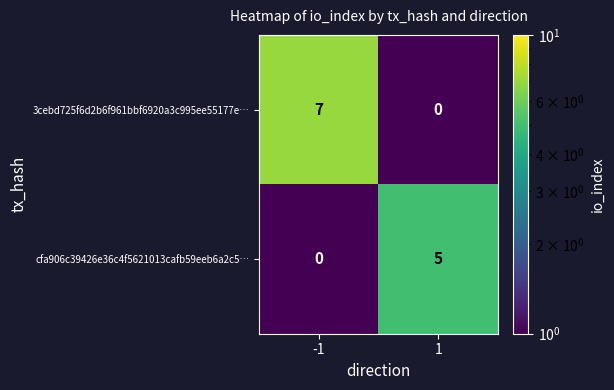

What is the maximum value for cfa906c39426e36c4f5621013cafb59eeb6a2c5…?

5